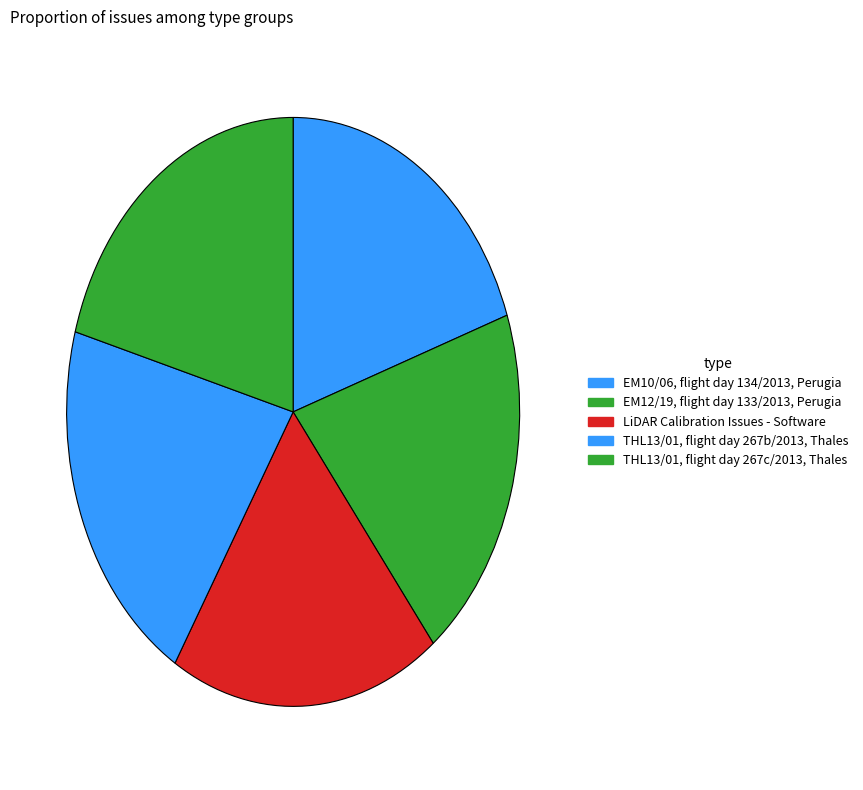

Approximately how many times larger is the value at LiDAR Calibration Issues - Software compared to EM12/19, flight day 133/2013, Perugia?

1.0